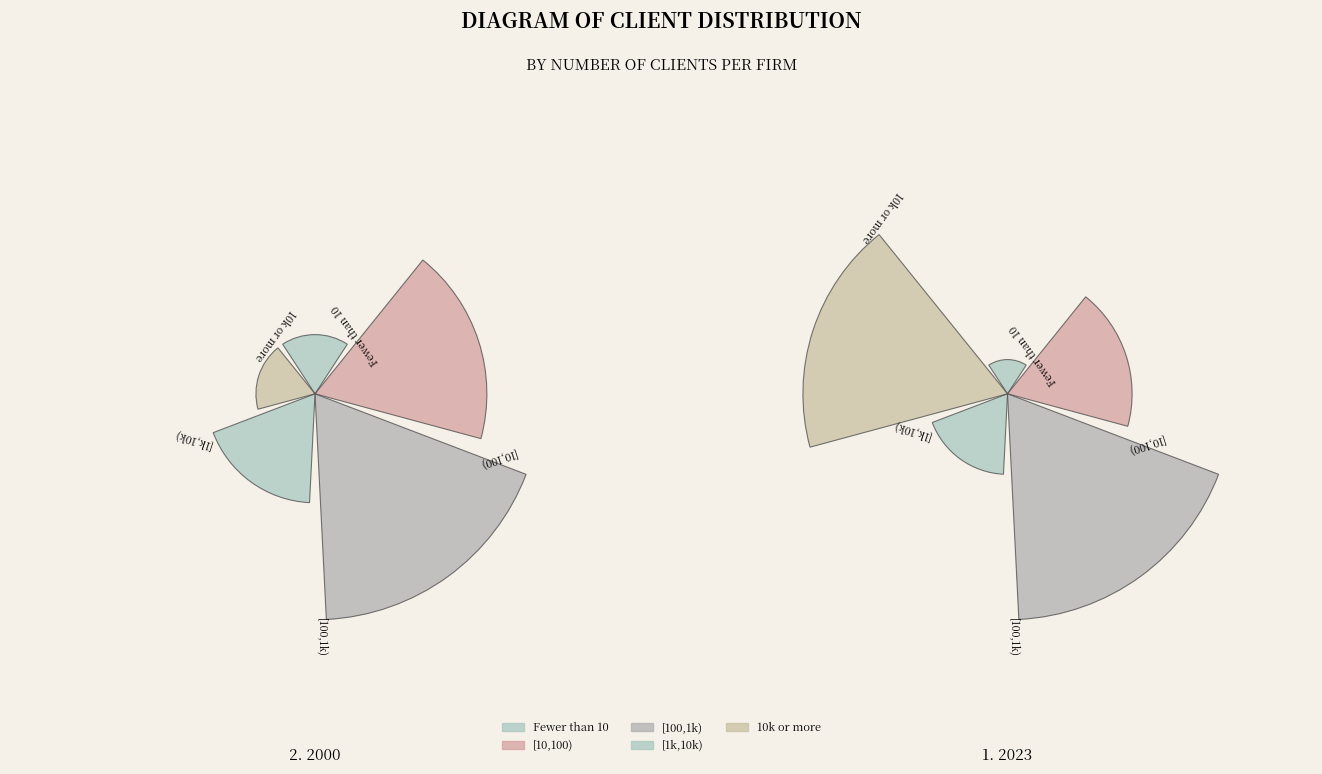

The 4 slice represents 17% of the pie. True or false?

False